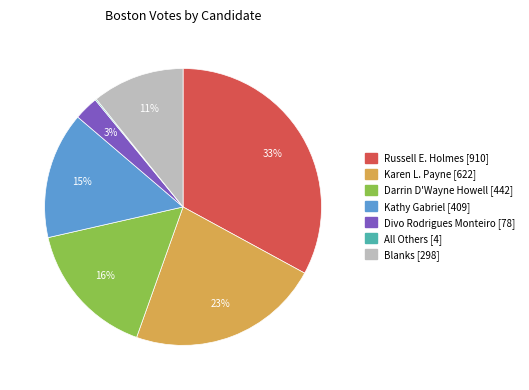

Is the sum of Russell E. Holmes and Divo Rodrigues Monteiro greater than half?

No